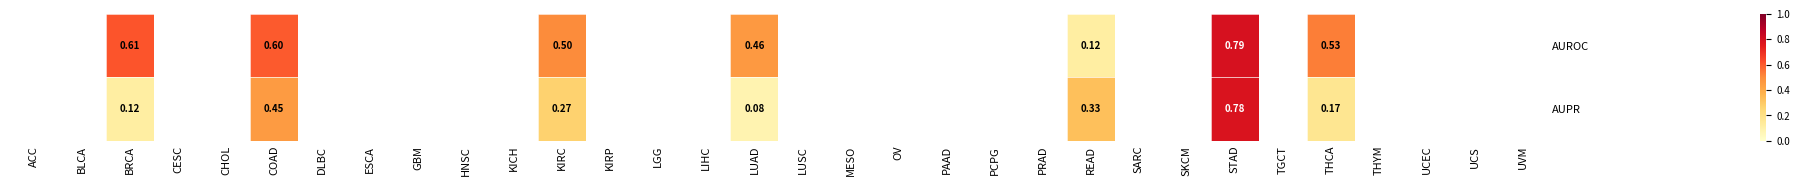

Which has a higher value, KIRP or LUAD?

LUAD